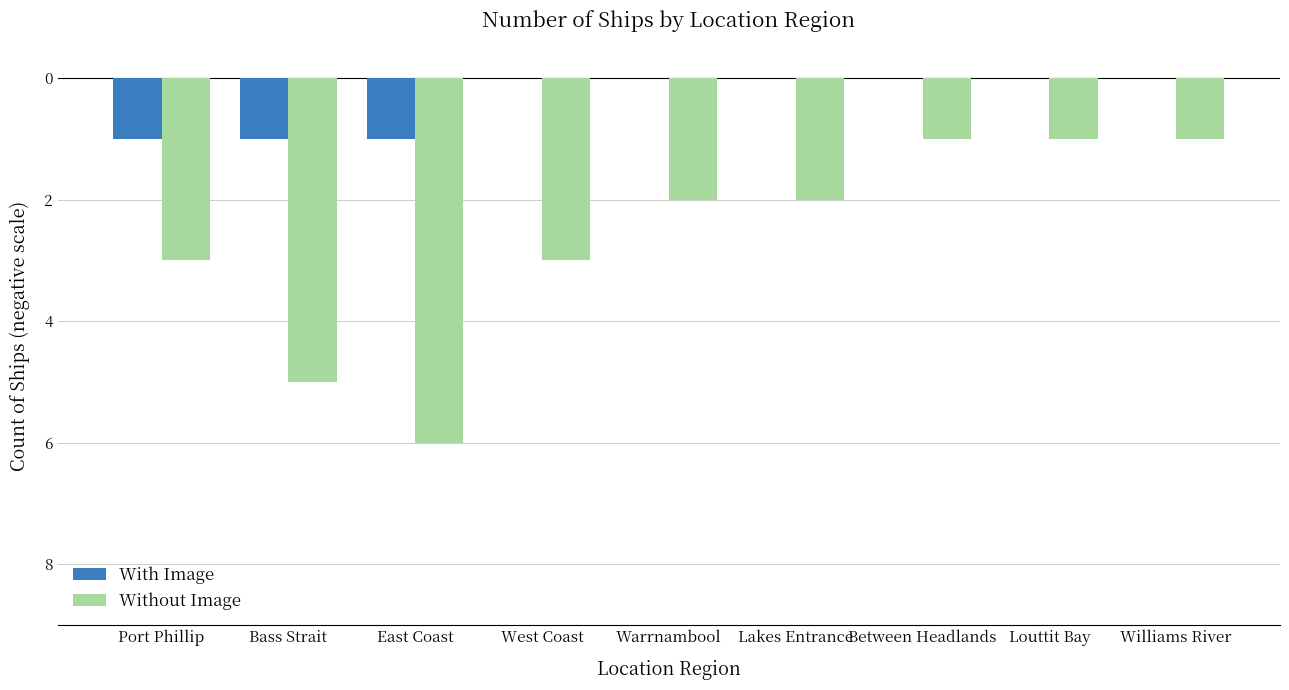

What is the value of the Without Image bar at the 4th from the left?

-3